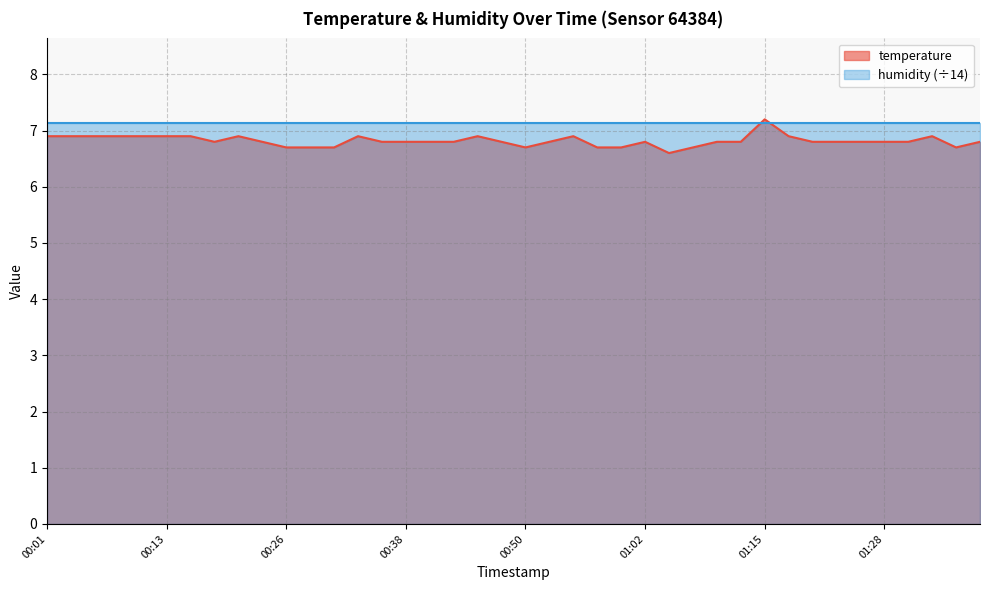

What is the change in value from 00:26 to 00:45?

+0.2